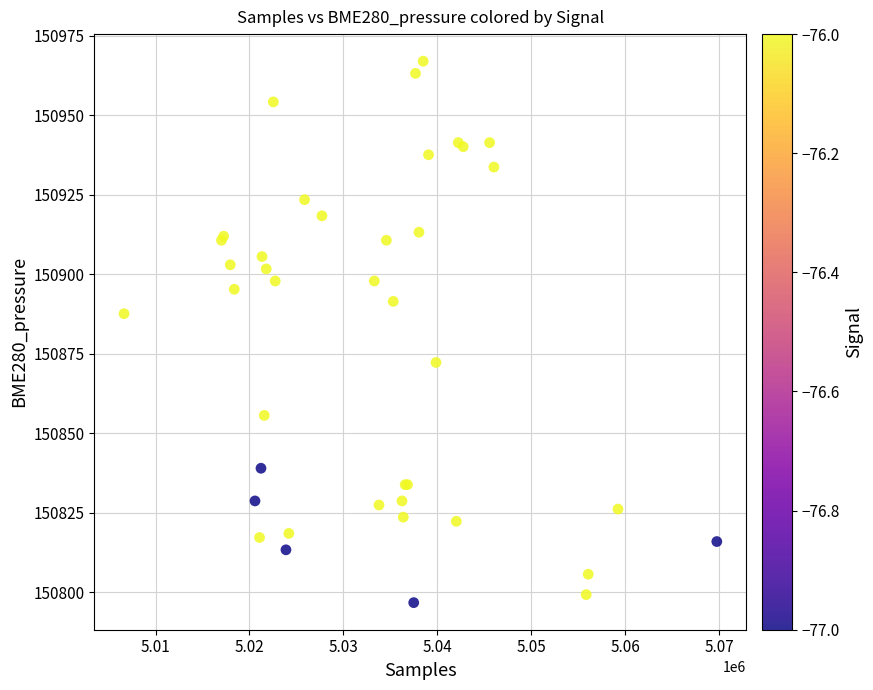

What Y value in the scatter plot is closest to 150881?

150887.6